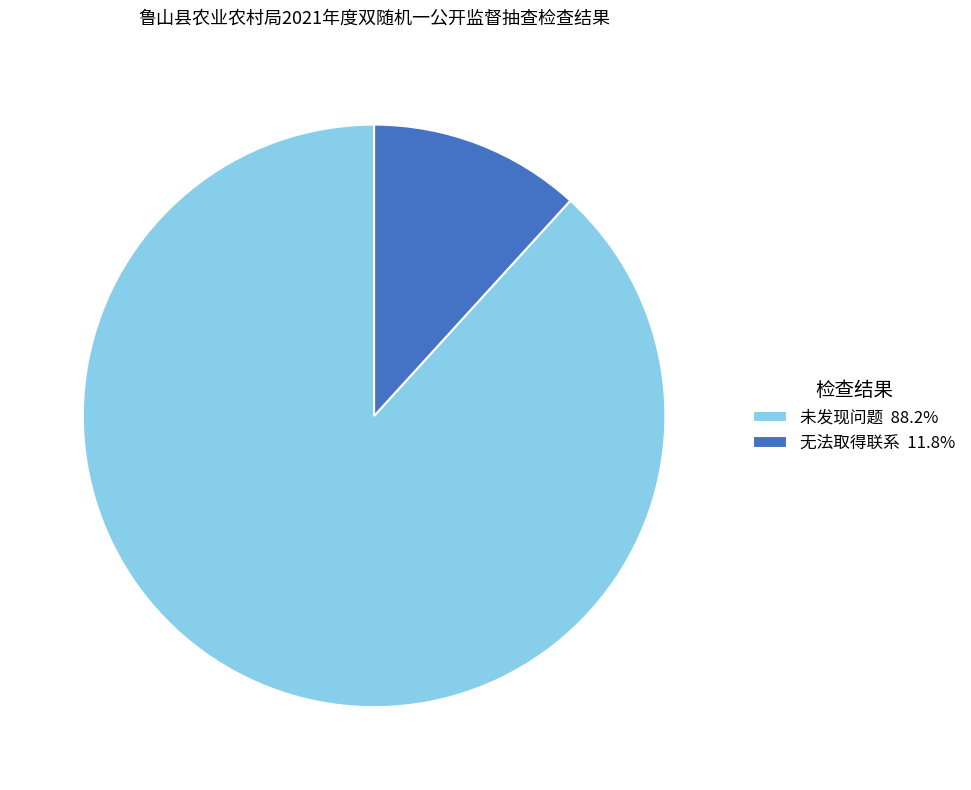

What is the largest slice in the pie chart?

未发现问题